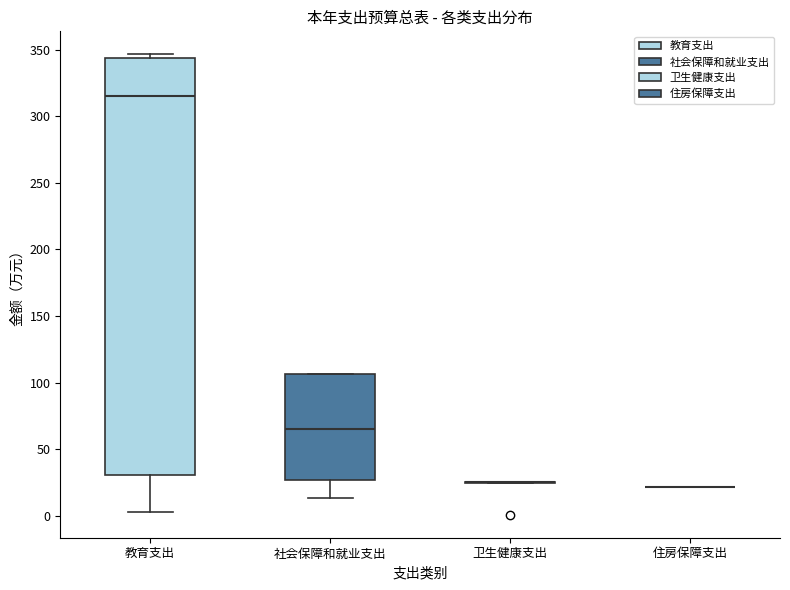

Reading left to right, read every box against the y-axis: the position of its median line, the range the box covers, and the ends of its whiskers. The values are not printed on the chart, so give them approximately, as read against the axis.

教育支出: median 315, box 30 to 345, whiskers 5 to 345 (just above the box's upper edge)
社会保障和就业支出: median 65, box 25 to 105, whiskers 15 to 105
卫生健康支出: box collapsed to a line at 25, whiskers 25 to 25
住房保障支出: box collapsed to a line at 20, whiskers 20 to 20